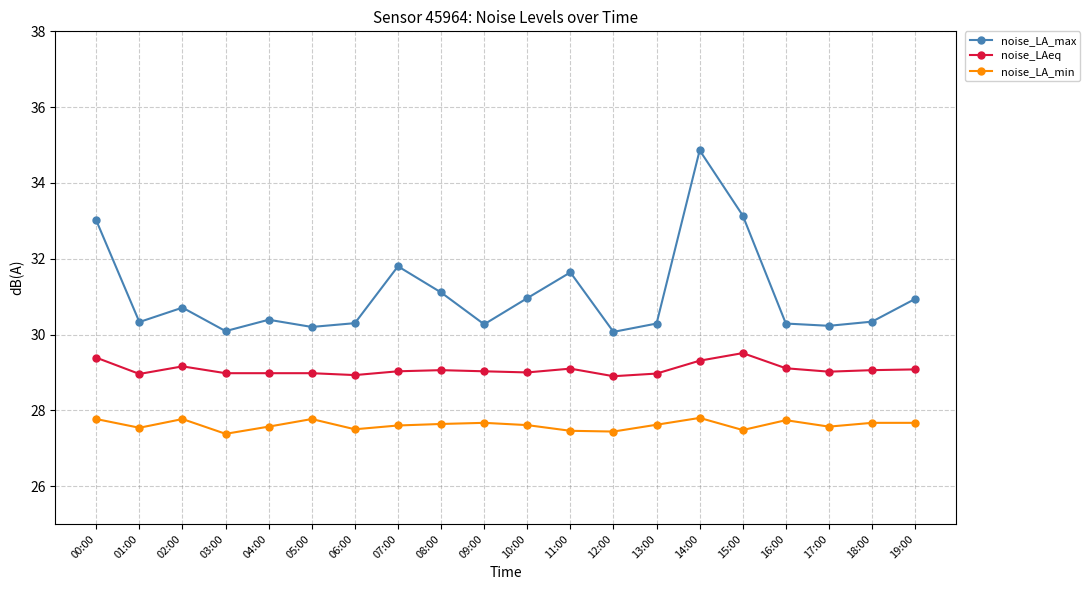

What is the difference between the noise_LA_max values at 04:00 and 05:00?

0.2